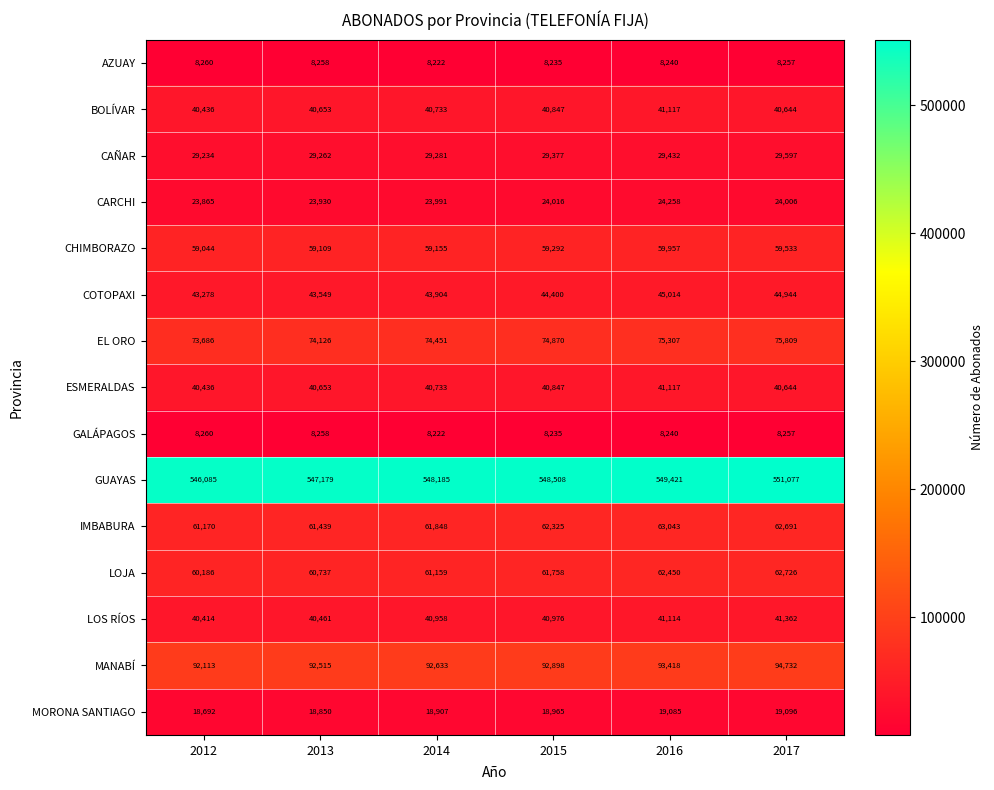

What is the smallest value displayed?

8222